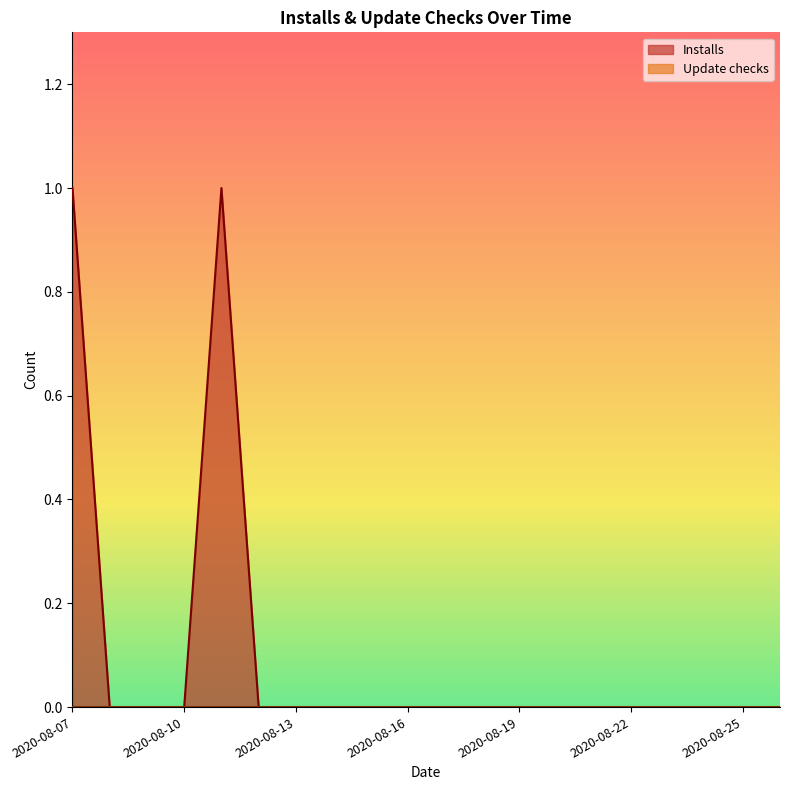

True or false: there are more than 0 points higher than both neighbors.

True